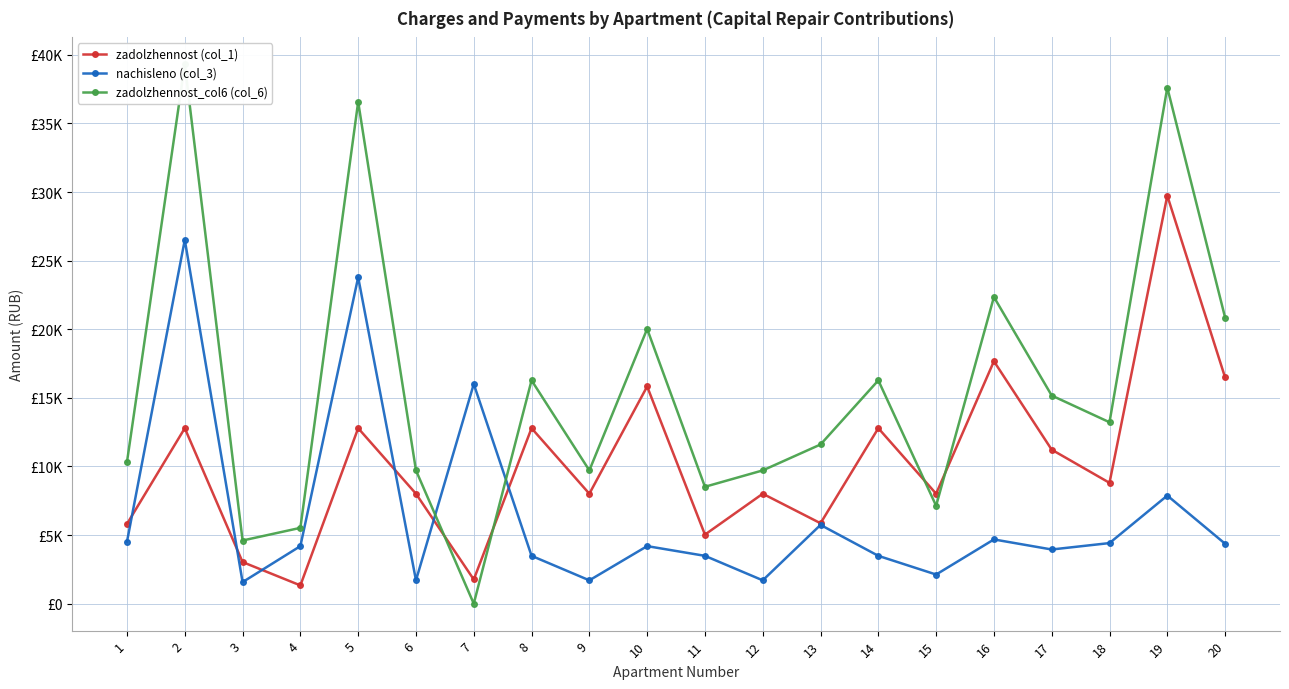

Rank the series by their maximum value, from highest to lowest.

zadolzhennost_col6 (col_6), zadolzhennost (col_1), nachisleno (col_3)